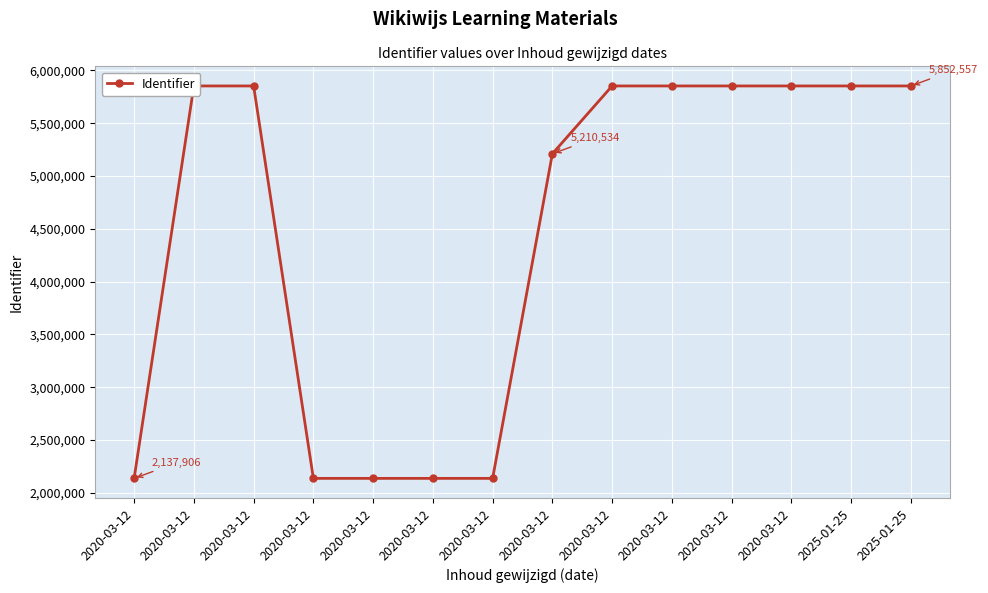

List the labels in order of value, smallest first.

2020-03-12, 2020-03-12, 2020-03-12, 2020-03-12, 2020-03-12, 2020-03-12, 2020-03-12, 2025-01-25, 2025-01-25, 2020-03-12, 2020-03-12, 2020-03-12, 2020-03-12, 2020-03-12